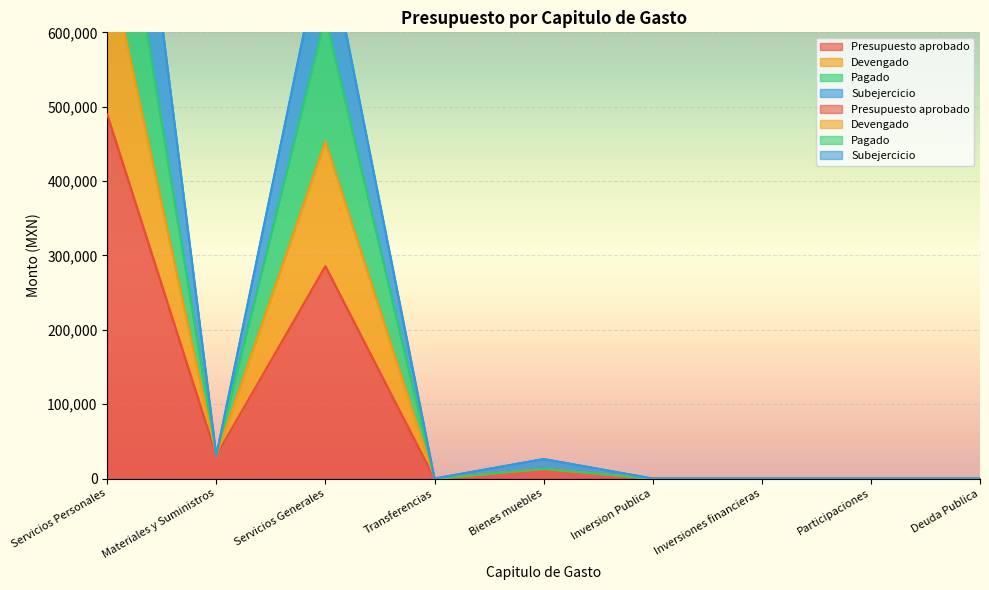

How many interior local peaks does the Subejercicio series have?

2